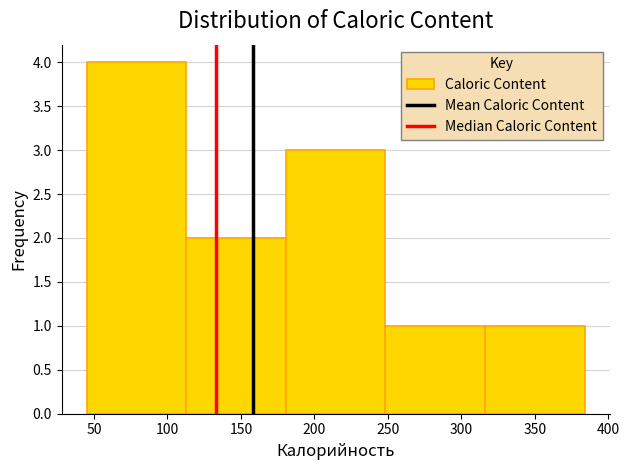

Reading left to right, transcribe this chart: for each bar, give the range it covers on the x-axis and its height. Neither the bar edges nor the heights are printed on the chart, so give them approximately, as read against the axes.

45 to 115: 4
115 to 180: 2
180 to 250: 3
250 to 315: 1
315 to 385: 1